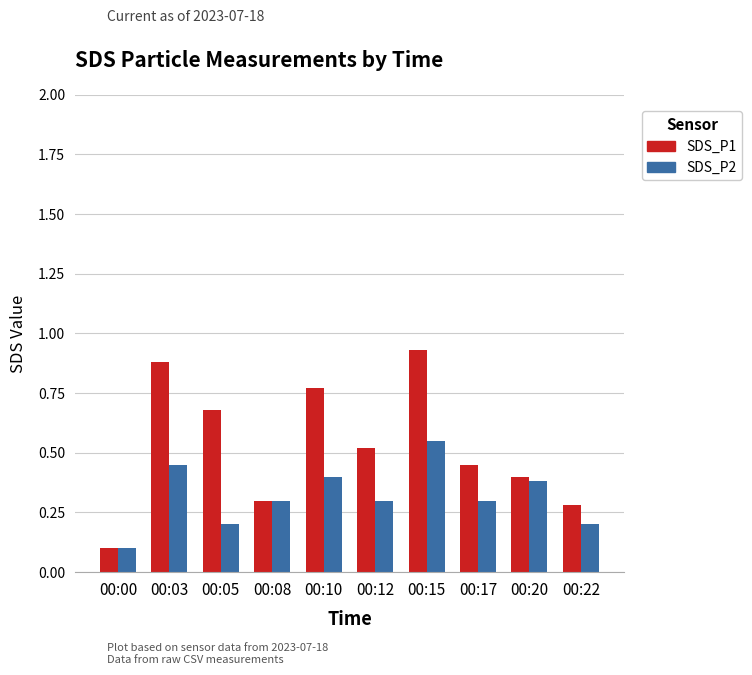

Which category has the highest value across all series?

00:15